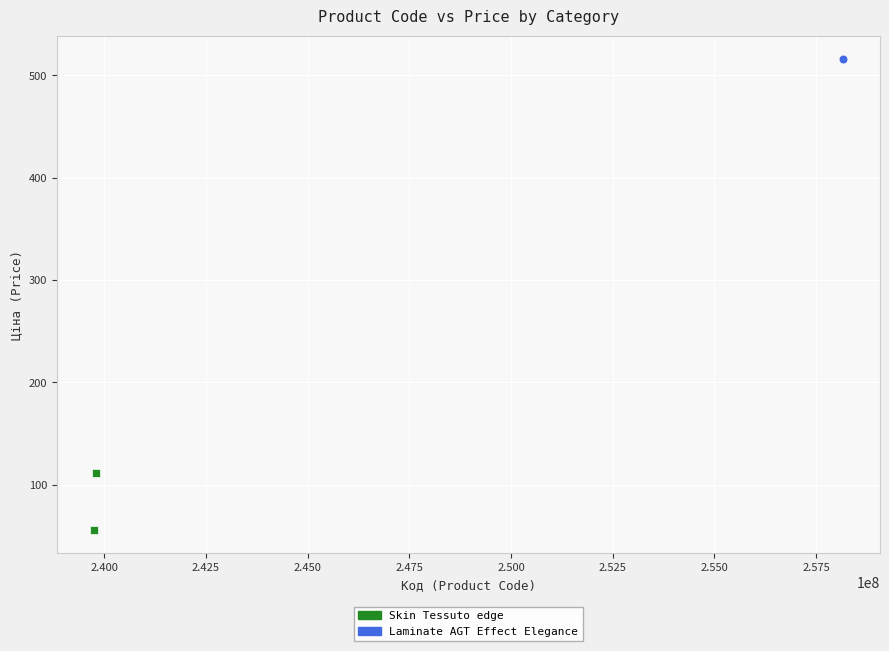

Which series contains the lowest Y value?

Skin Tessuto edge